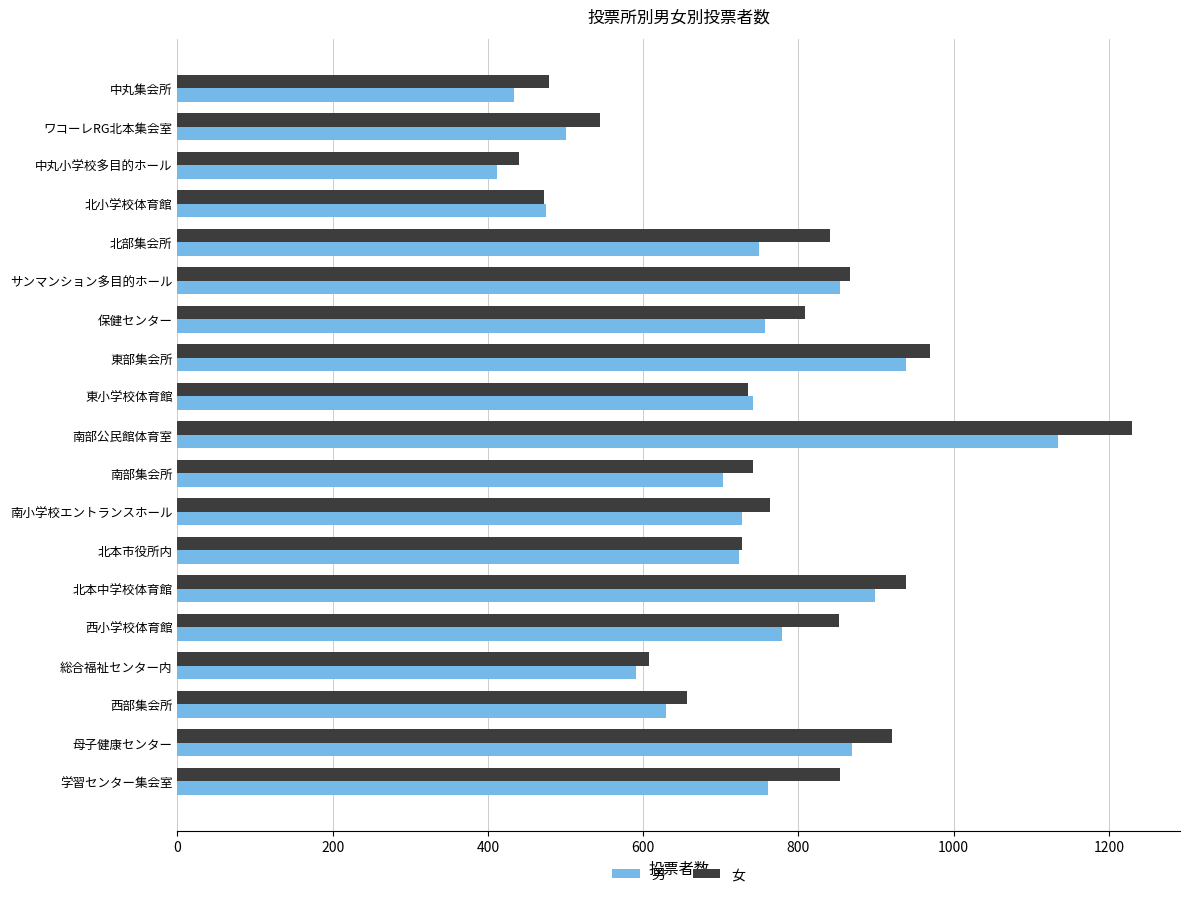

What is the spread (max minus min) of values at 北本中学校体育館?

40